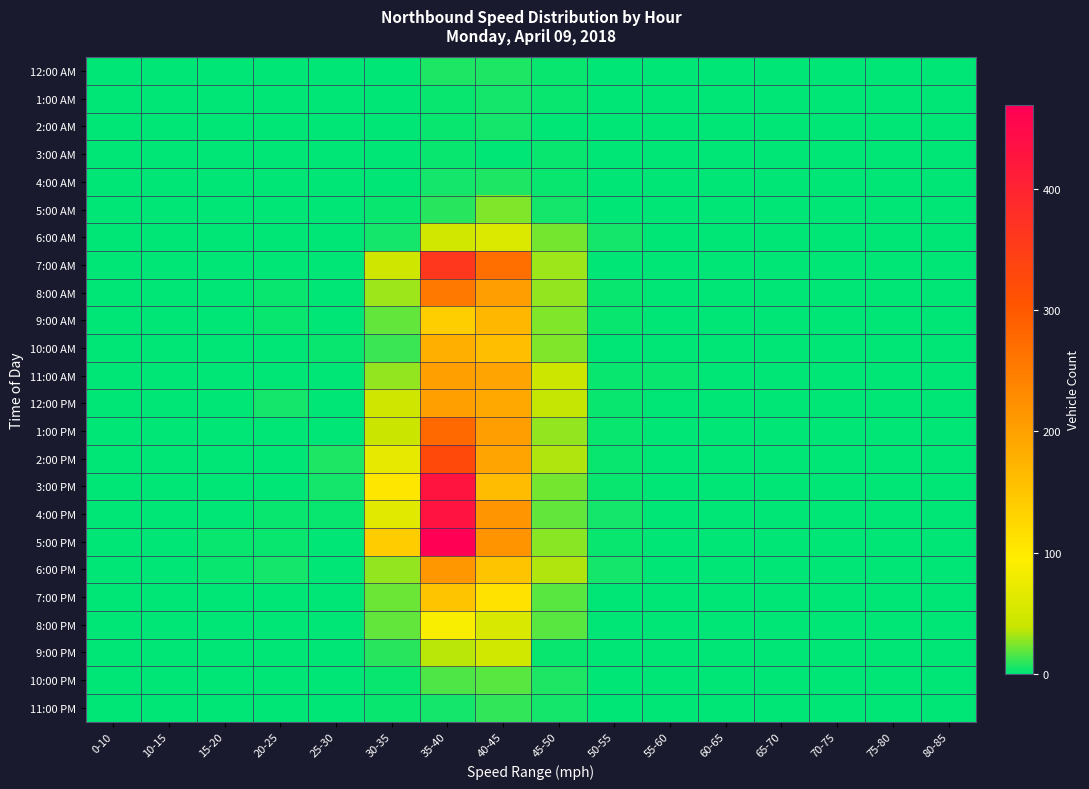

What is the total value across all series at 25-30?

23